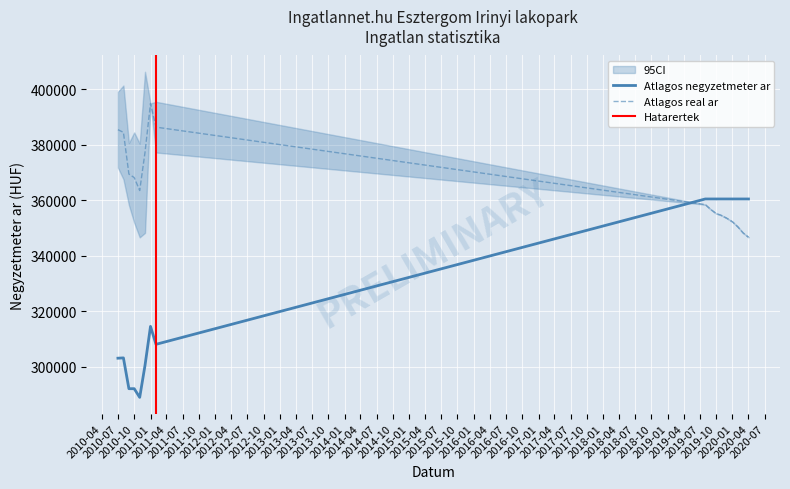

What is the difference between the Atlagos negyzetmeter ar values at 2010-10 and 2010-11?

3133